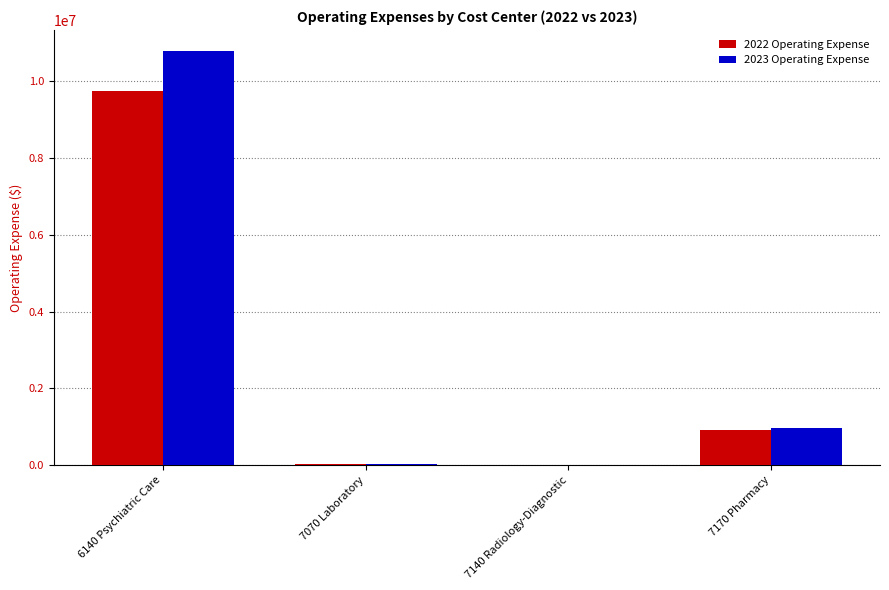

Is the value of 2023 Operating Expense at 7070 Laboratory greater than the value of 2022 Operating Expense at 6140 Psychiatric Care?

No